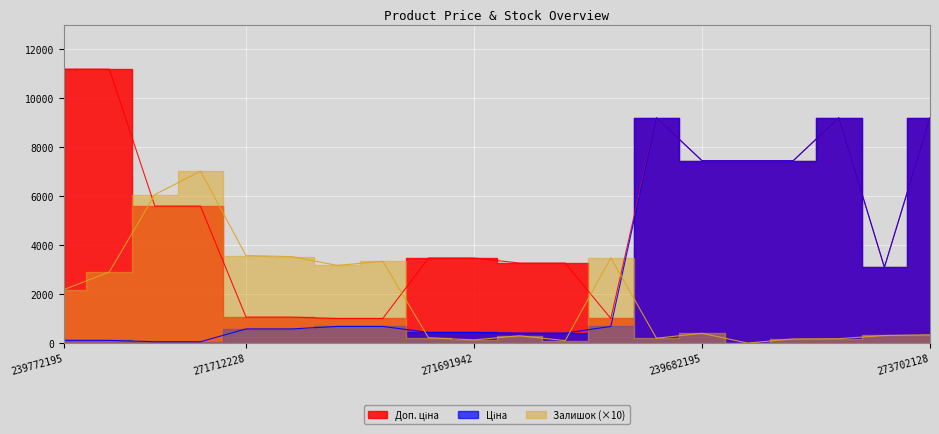

Which category has the lowest value in the Залишок series?

239682193